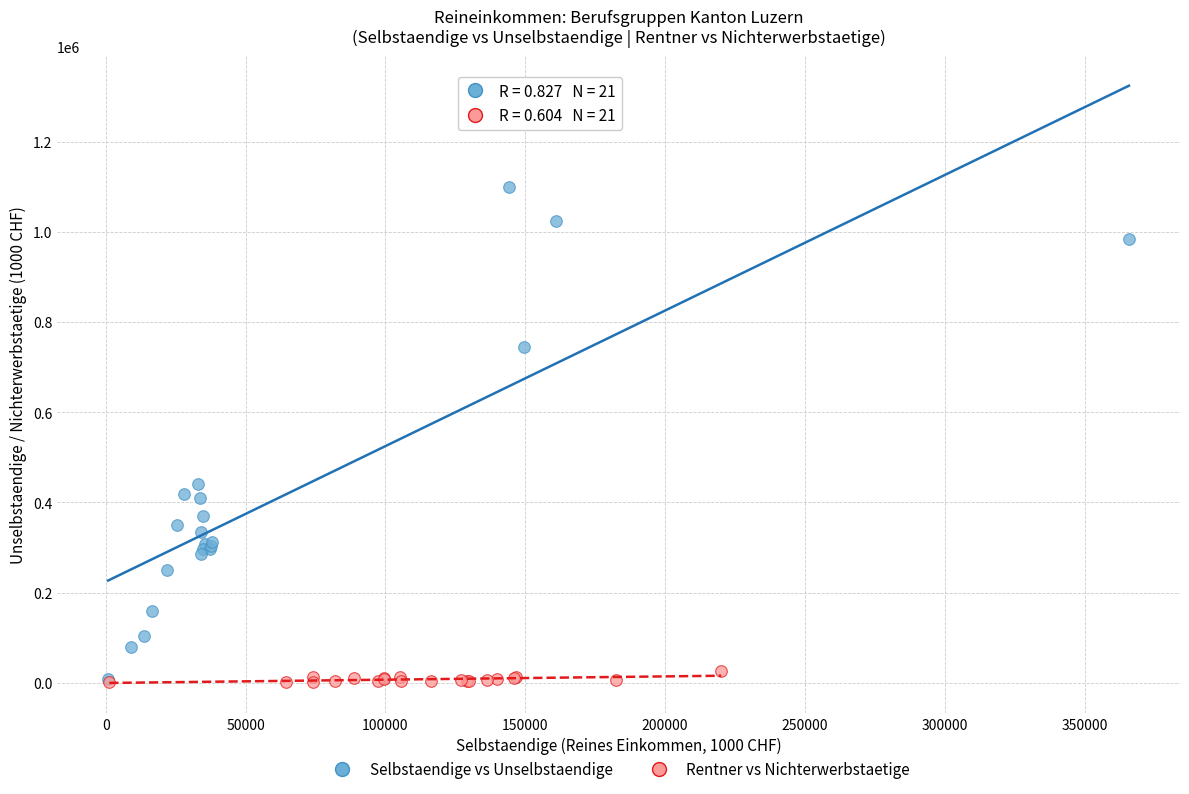

Which series has the largest Y range (max minus min)?

Selbstaendige vs Unselbstaendige